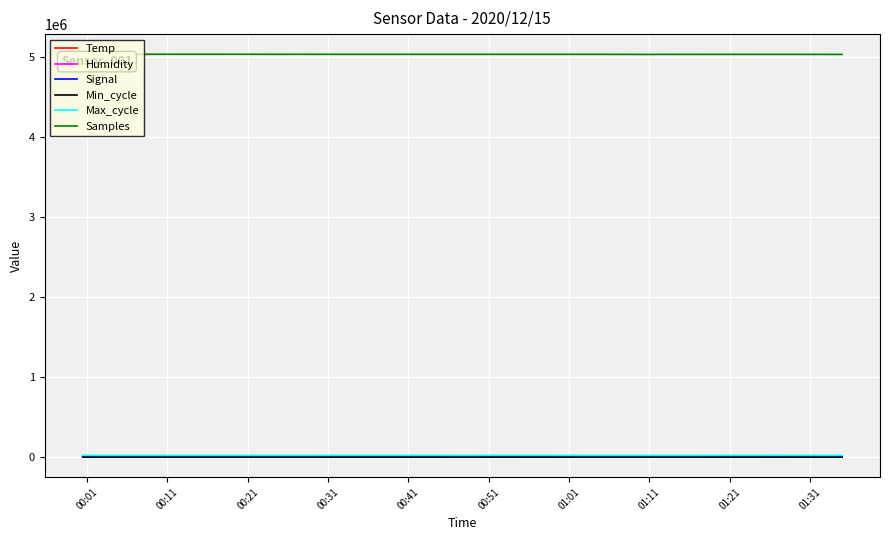

Which series has the widest spread of values?

Samples